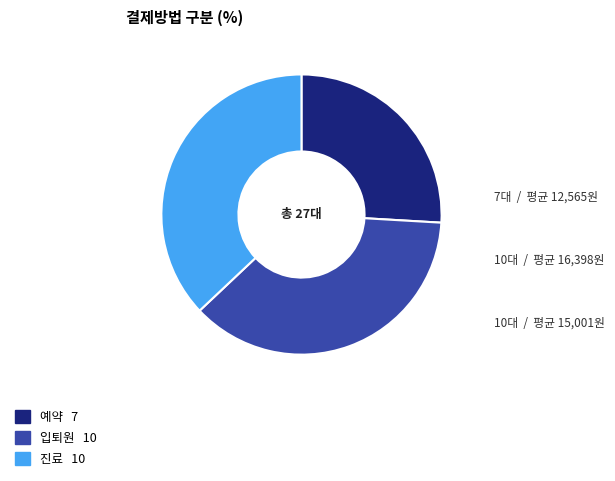

Approximately how many times larger is the value at 입퇴원 compared to 예약?

1.4